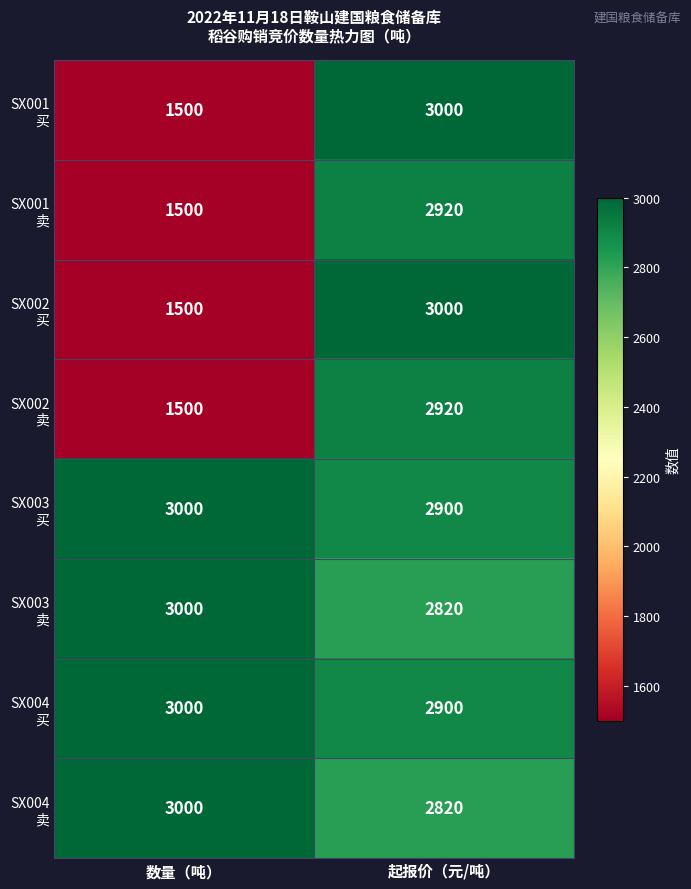

How many distinct data groups are displayed?

8